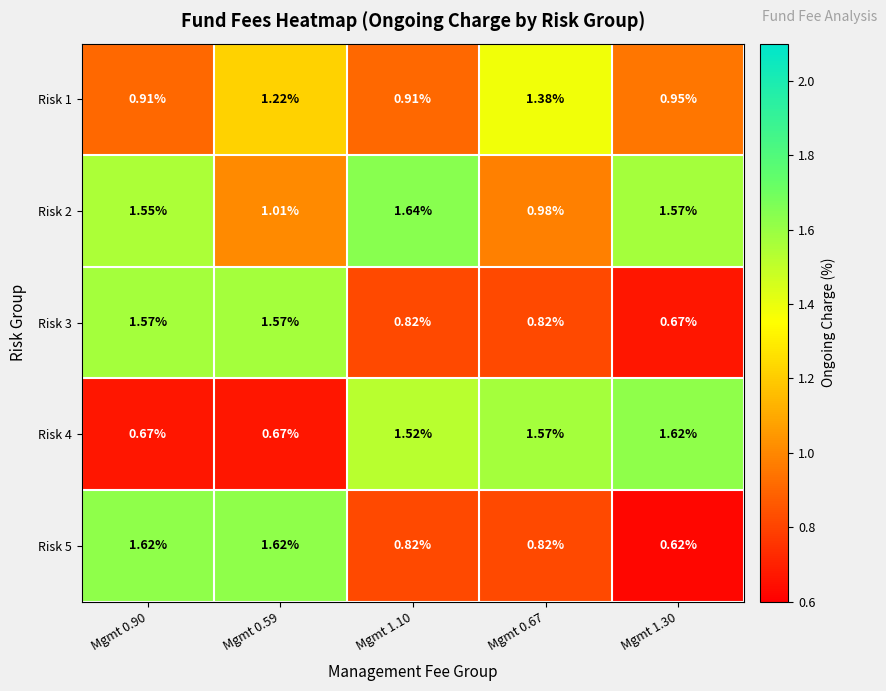

Is the value of Risk 3 at Mgmt 0.67 greater than the value of Risk 1 at Mgmt 0.67?

No